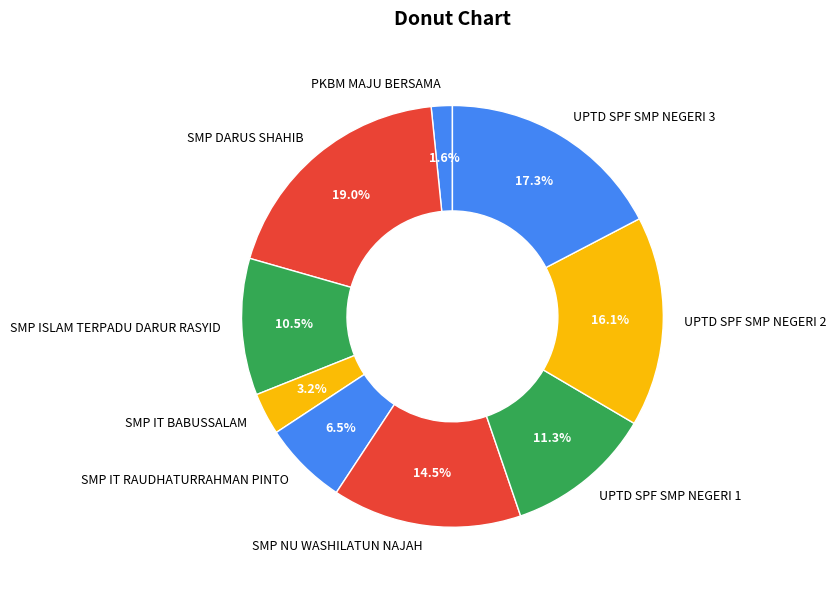

Rank the categories by value from highest to lowest.

SMP DARUS SHAHIB, UPTD SPF SMP NEGERI 3, UPTD SPF SMP NEGERI 2, SMP NU WASHILATUN NAJAH, UPTD SPF SMP NEGERI 1, SMP ISLAM TERPADU DARUR RASYID, SMP IT RAUDHATURRAHMAN PINTO, SMP IT BABUSSALAM, PKBM MAJU BERSAMA